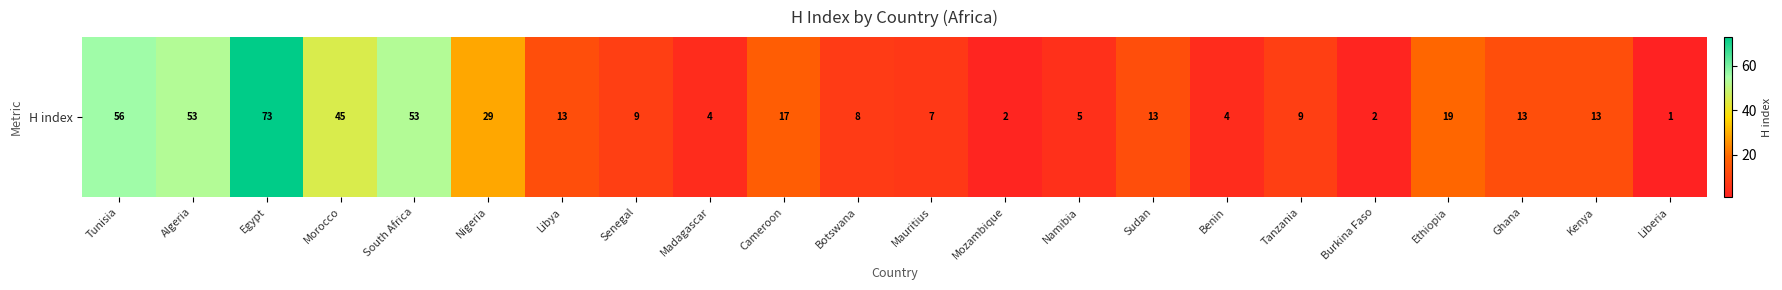

What is the average value?

20